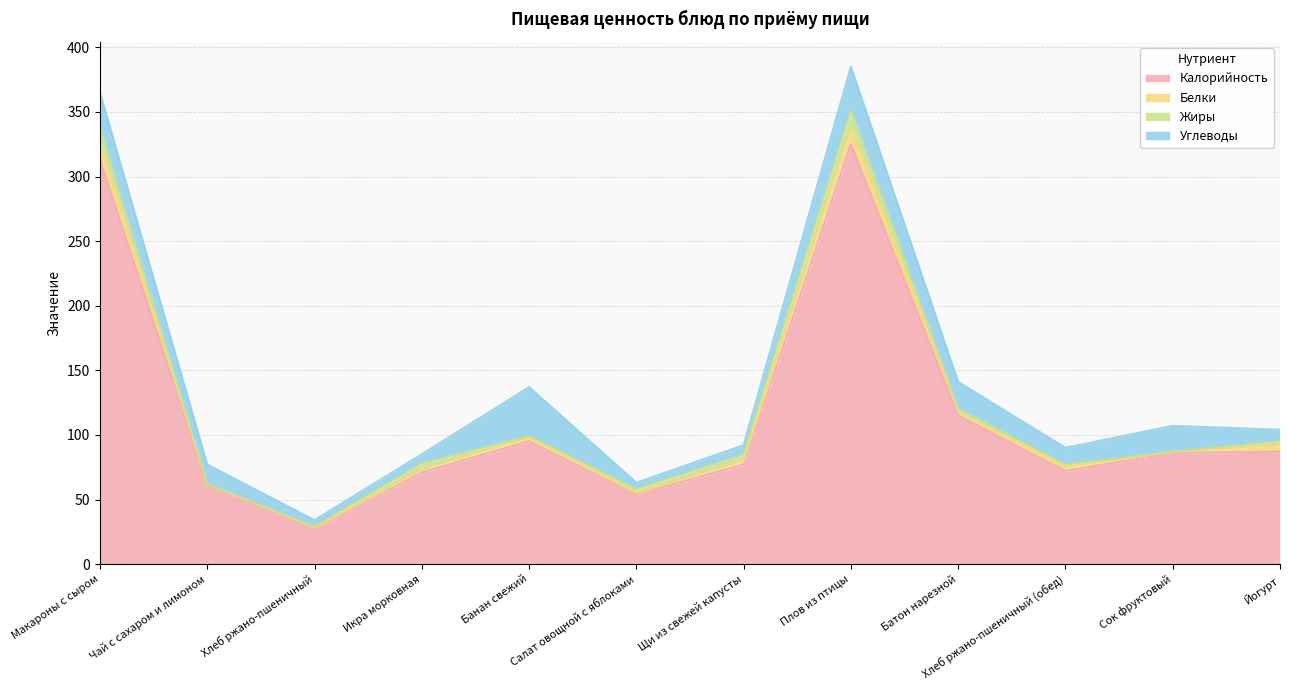

What are all the series names shown in the legend?

Калорийность, Белки, Жиры, Углеводы